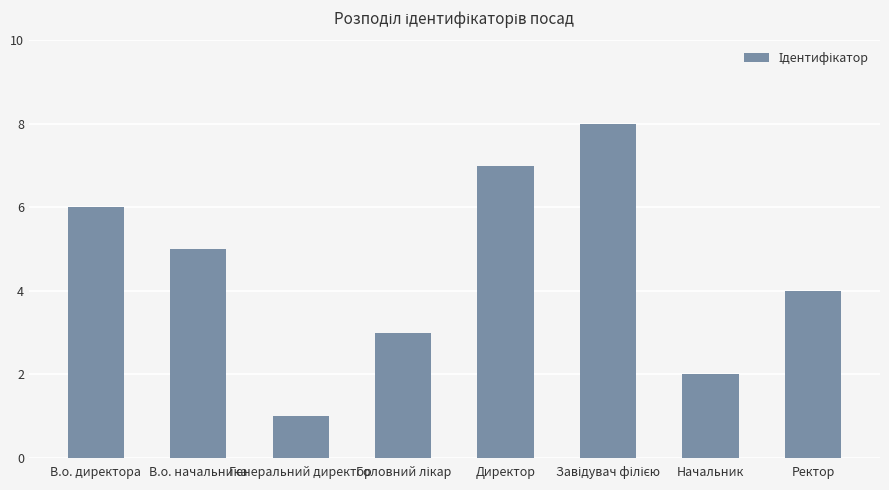

What is the sum of all values?

36